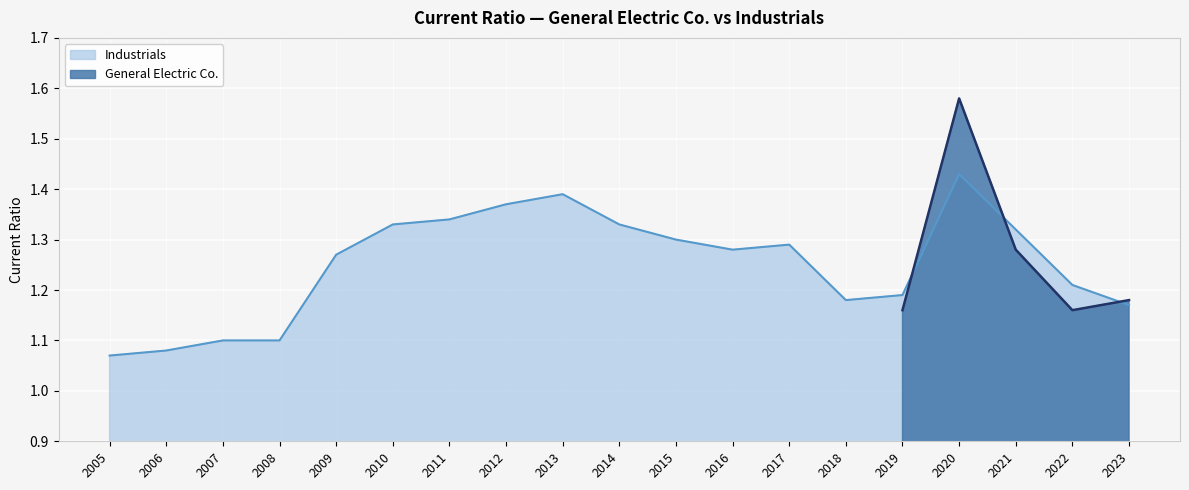

What value does the data have at 2013?

1.4